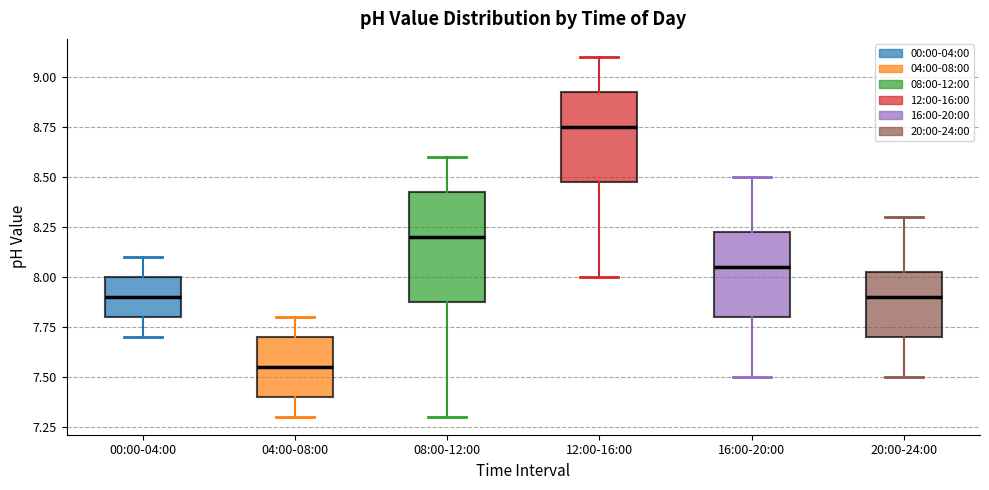

Reading left to right, read every box against the y-axis: the position of its median line, the range the box covers, and the ends of its whiskers. The values are not printed on the chart, so give them approximately, as read against the axis.

00:00-04:00: median 7.90, box 7.80 to 8.00, whiskers 7.70 to 8.10
04:00-08:00: median 7.55, box 7.40 to 7.70, whiskers 7.30 to 7.80
08:00-12:00: median 8.20, box 7.90 to 8.45, whiskers 7.30 to 8.60
12:00-16:00: median 8.75, box 8.50 to 8.95, whiskers 8.00 to 9.10
16:00-20:00: median 8.05, box 7.80 to 8.25, whiskers 7.50 to 8.50
20:00-24:00: median 7.90, box 7.70 to 8.05, whiskers 7.50 to 8.30